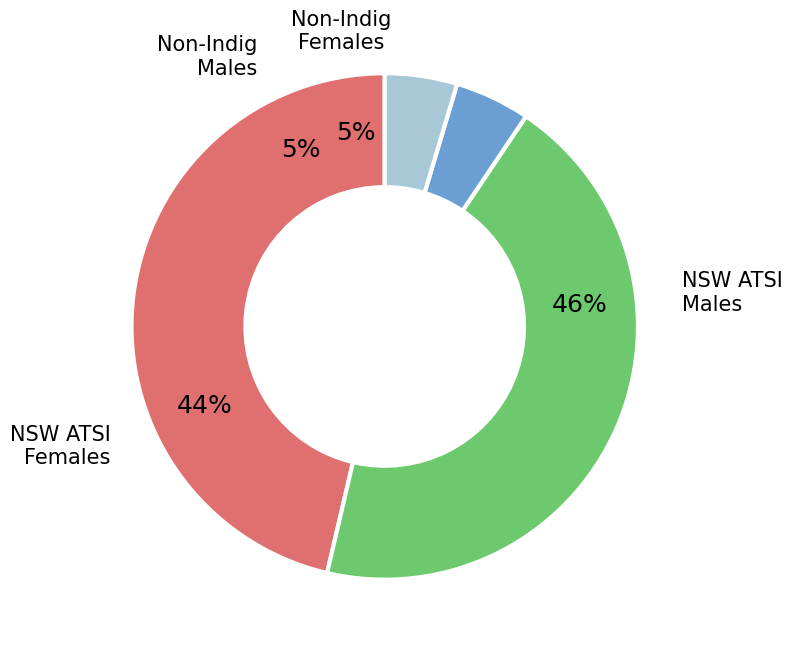

The Aboriginal & Torres Strait Islander Males 2023 slice represents 46% of the pie. True or false?

True